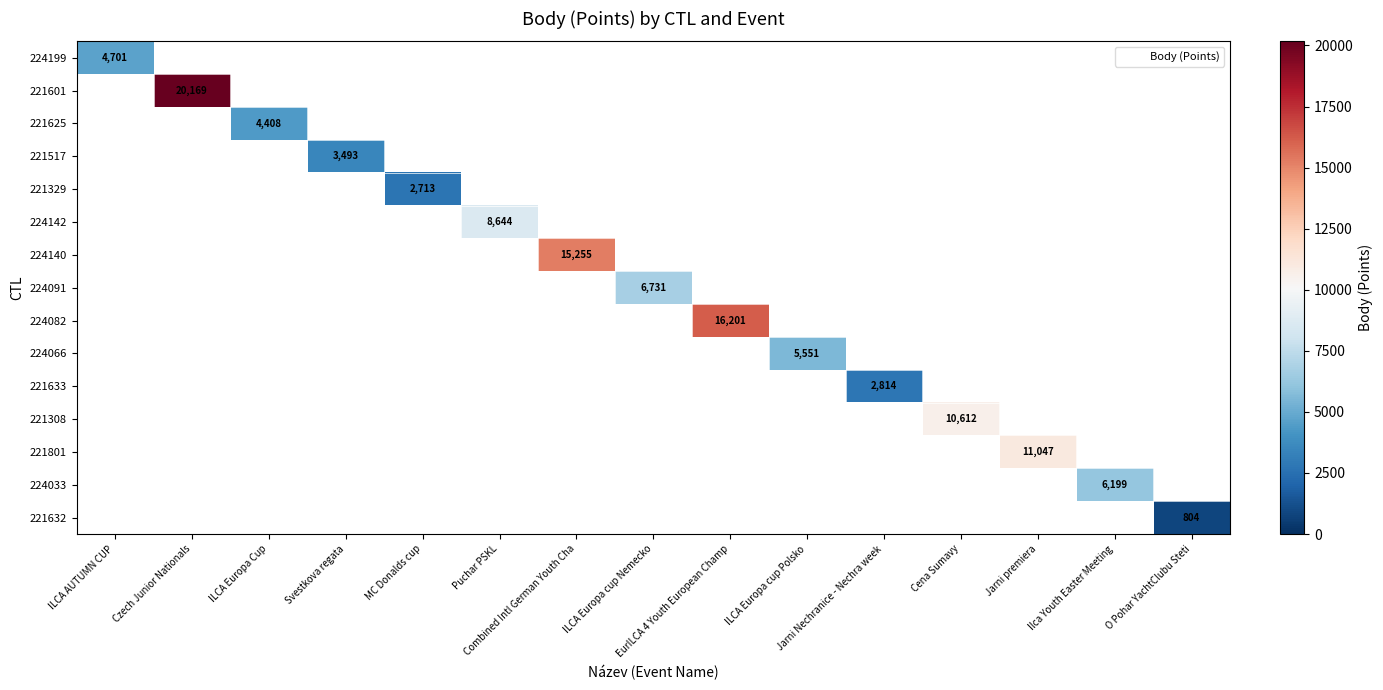

Which has a higher value, Ilca Youth Easter Meeting or ILCA Europa cup Nemecko?

ILCA Europa cup Nemecko